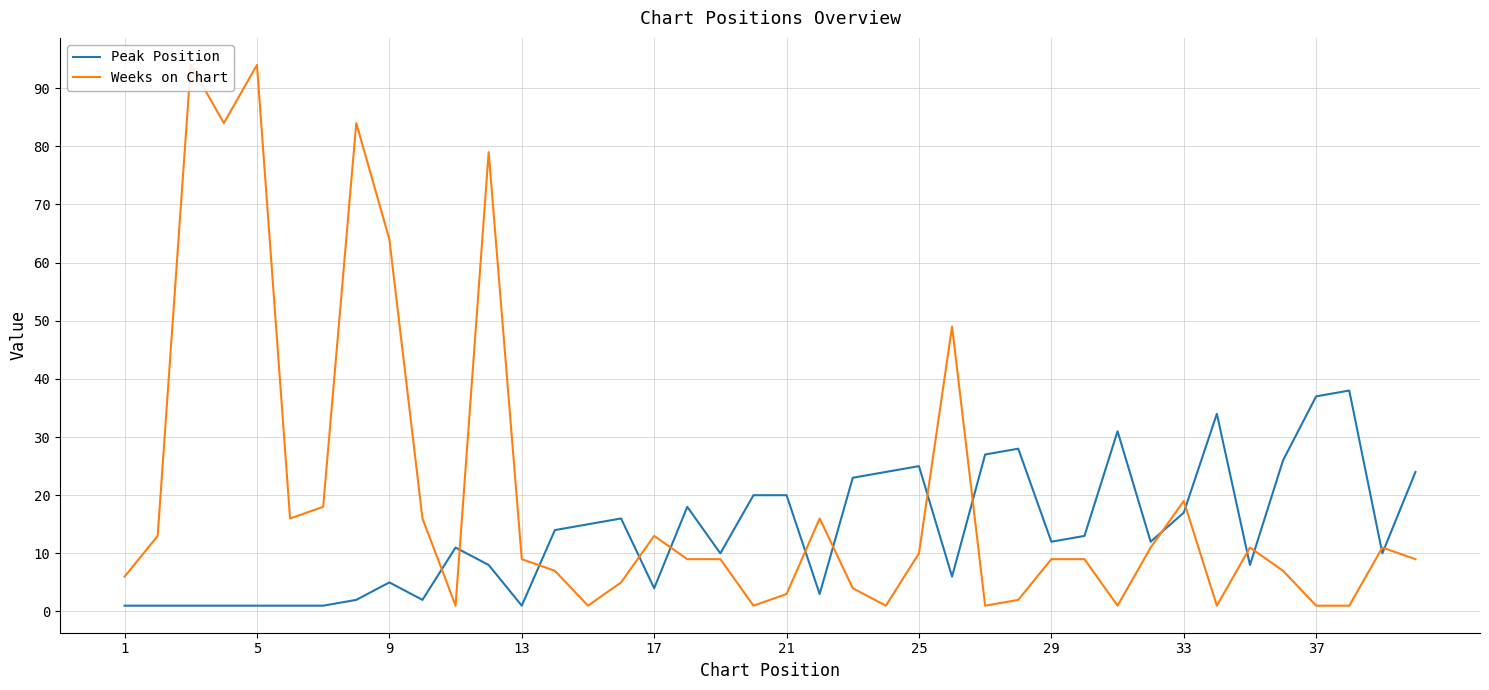

How many lines are shown in the chart?

2